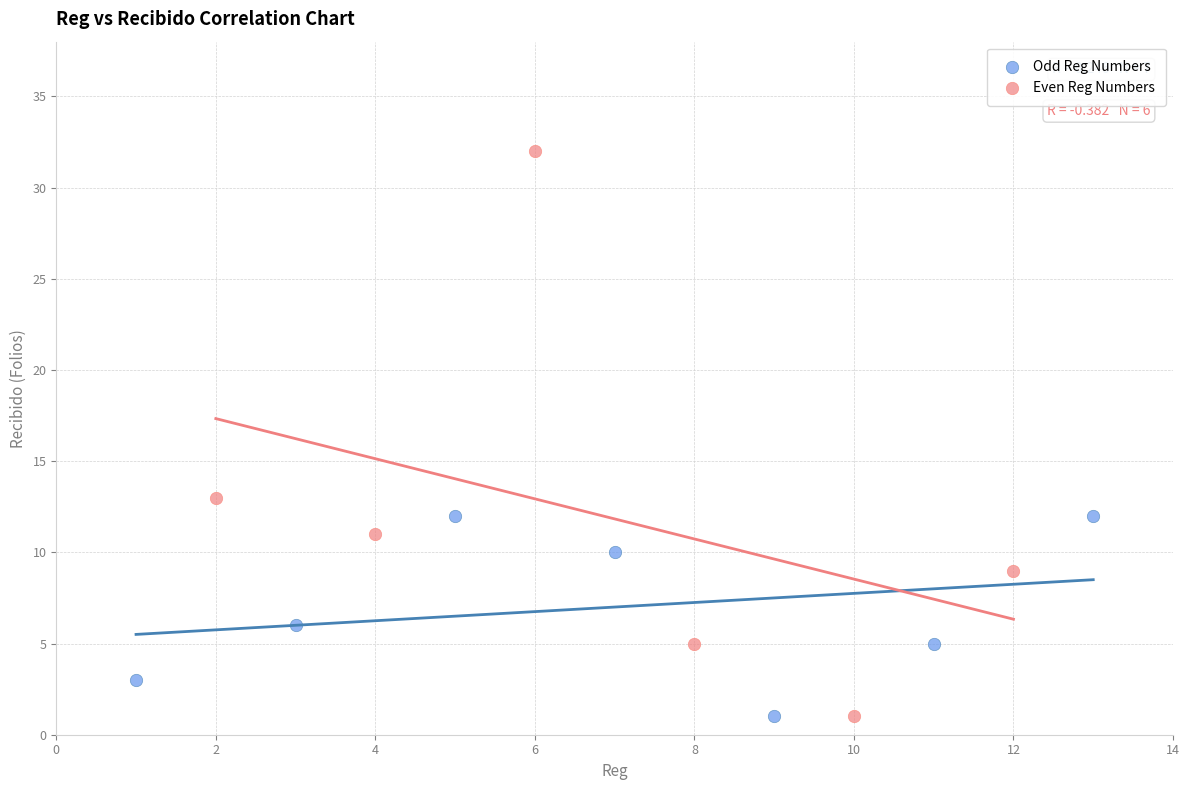

What are all the series names shown in the legend?

Odd Reg Numbers, Even Reg Numbers